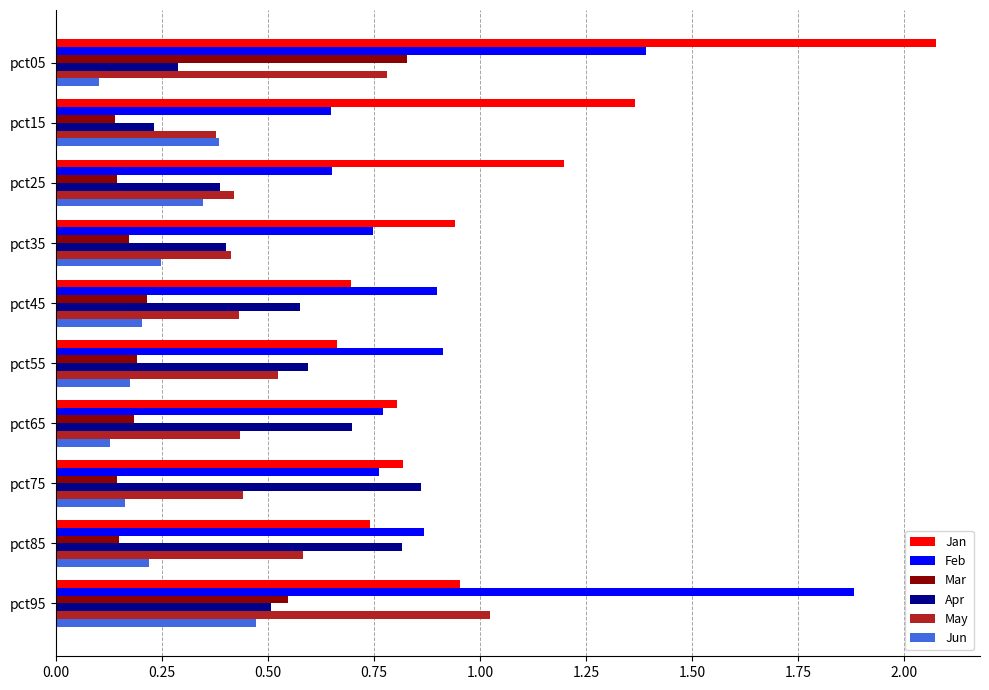

What is the sum of all May values?

5.4